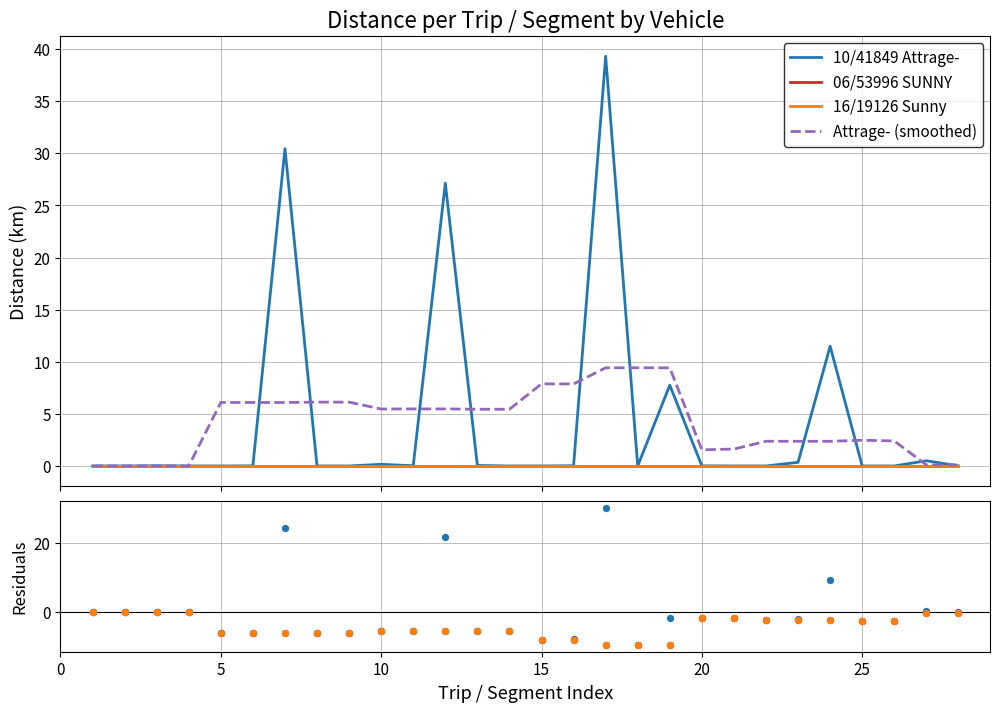

Which series contains the lowest Y value?

10/41849 Attrage-